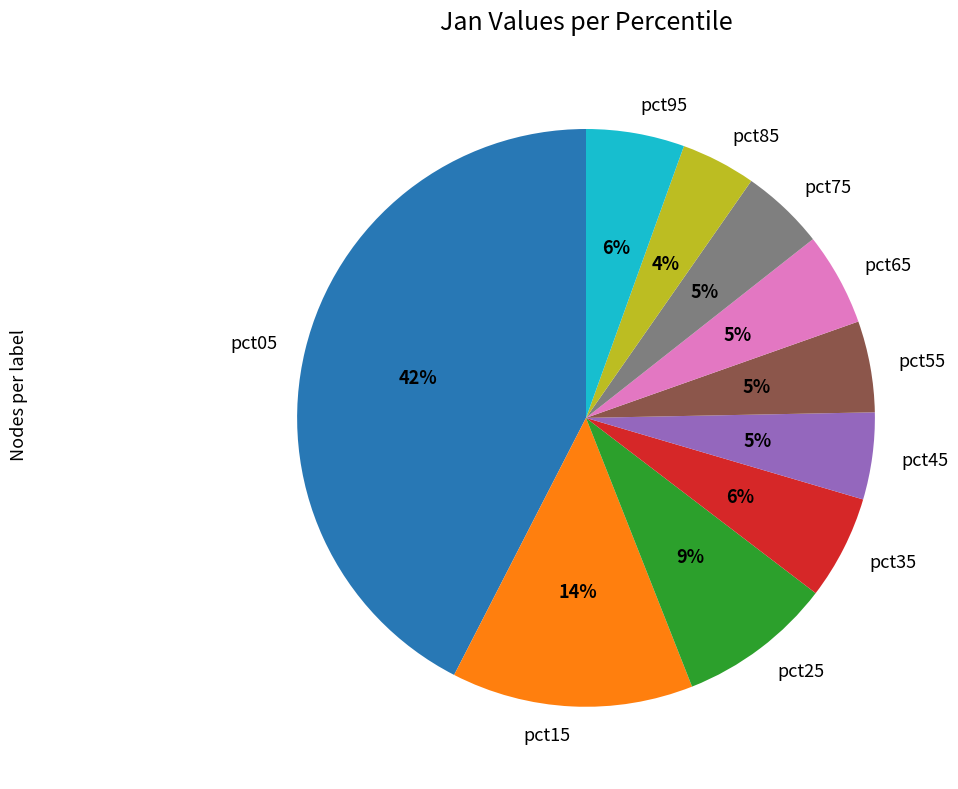

Is there any slice that represents more than half of the pie?

No